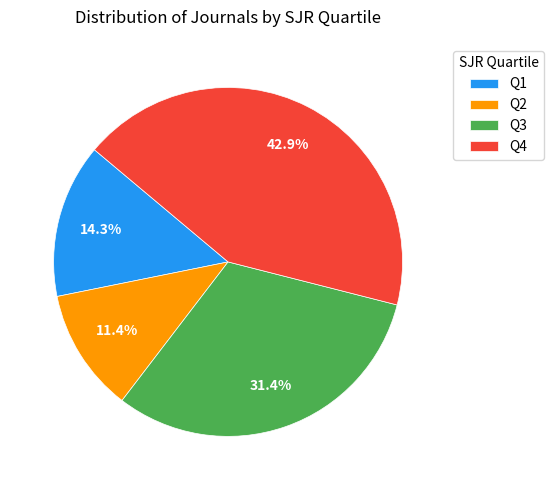

Which category has the biggest portion of the pie?

Q4